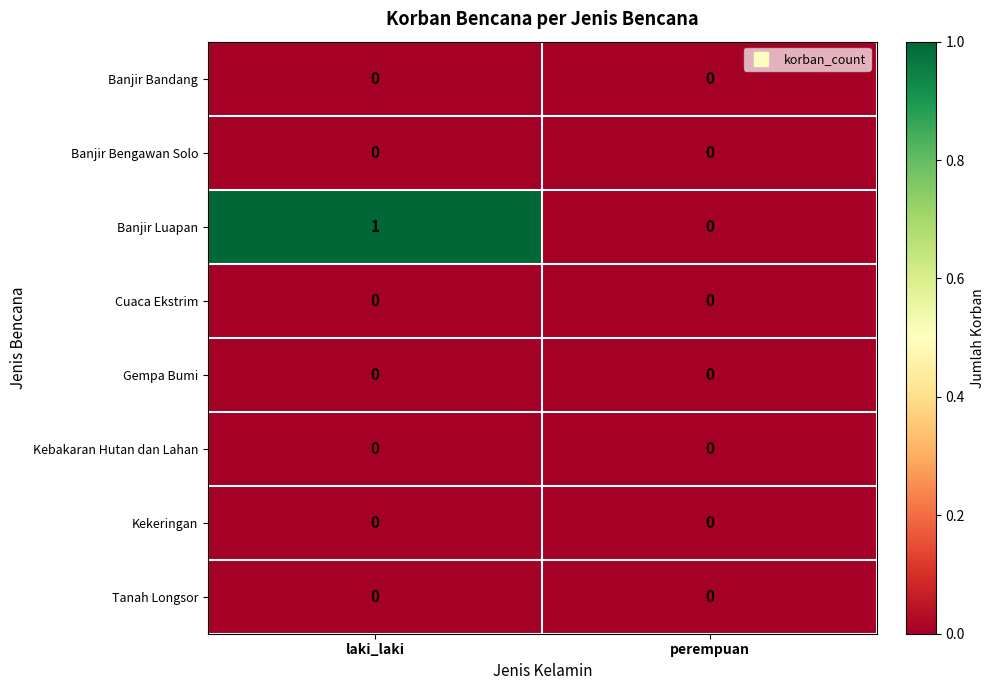

Reading left to right, transcribe all the data shown in this chart.

Banjir Bandang: laki_laki=0	perempuan=0
Banjir Bengawan Solo: laki_laki=0	perempuan=0
Banjir Luapan: laki_laki=1	perempuan=0
Cuaca Ekstrim: laki_laki=0	perempuan=0
Gempa Bumi: laki_laki=0	perempuan=0
Kebakaran Hutan dan Lahan: laki_laki=0	perempuan=0
Kekeringan: laki_laki=0	perempuan=0
Tanah Longsor: laki_laki=0	perempuan=0